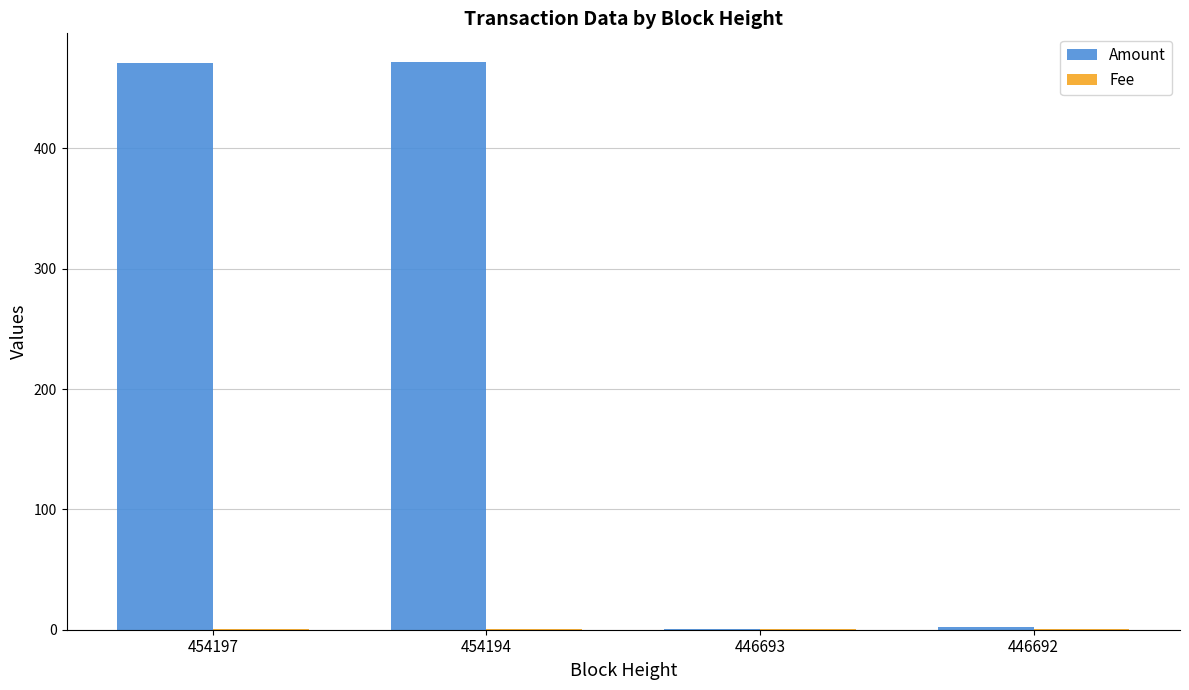

Between 454194 and 446692, which series saw the biggest shift?

Amount